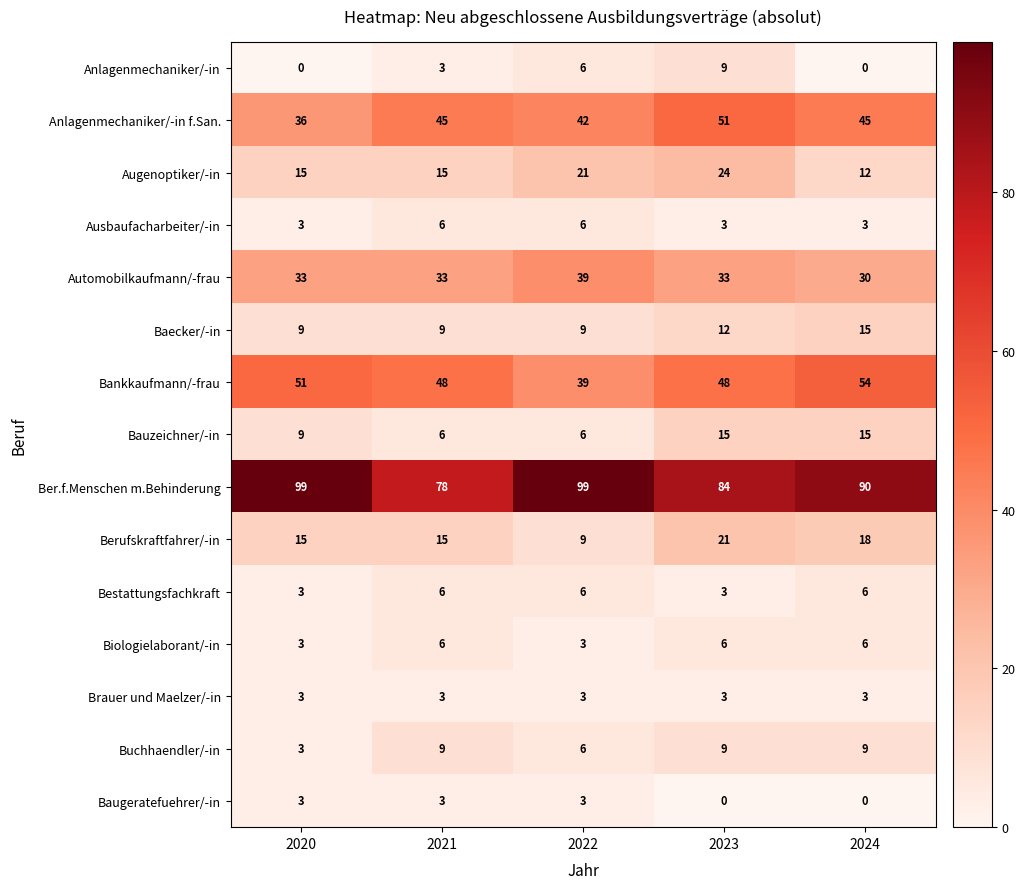

How many data points in Ausbaufacharbeiter/-in are above 3?

2